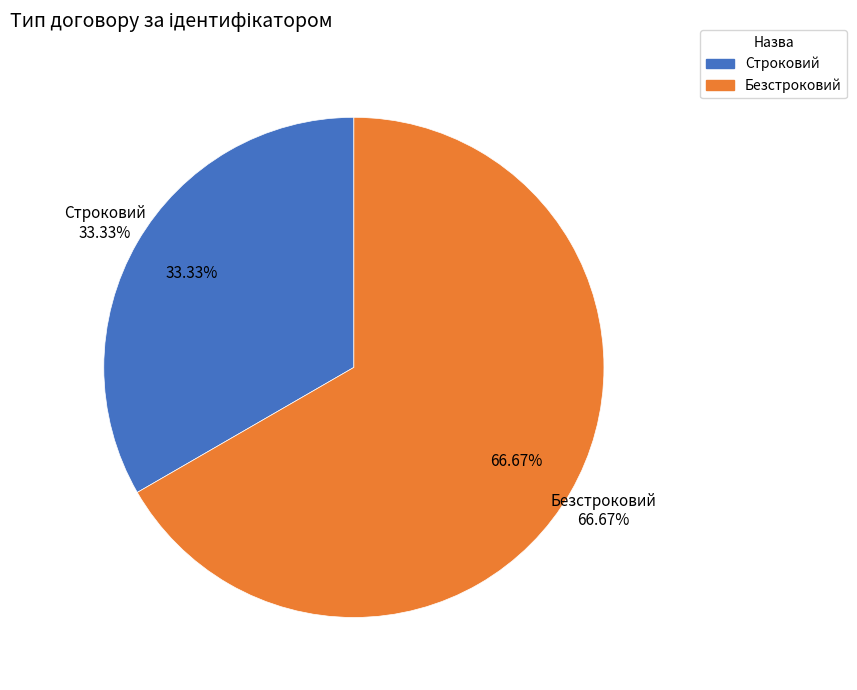

What is the change in value from Строковий to Безстроковий?

+1